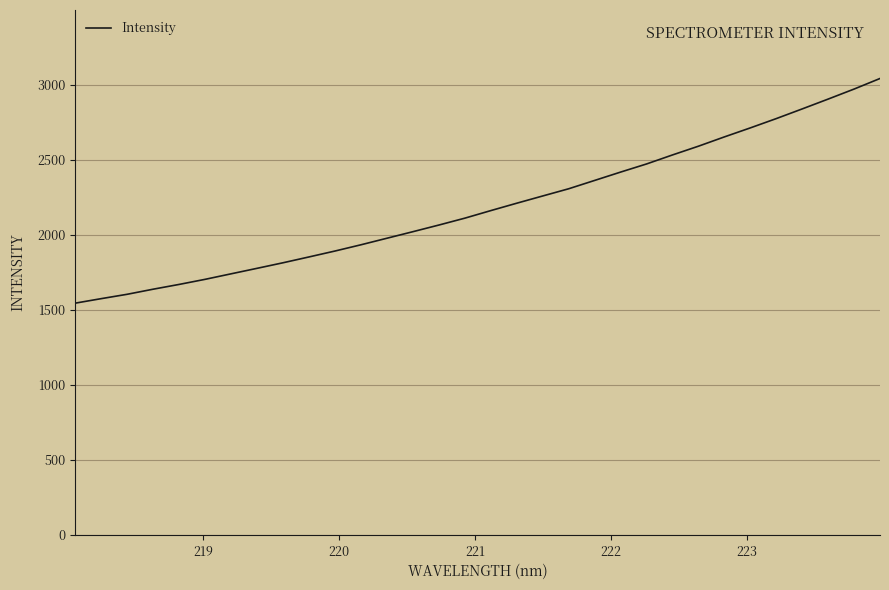

How many lines are shown in the chart?

1